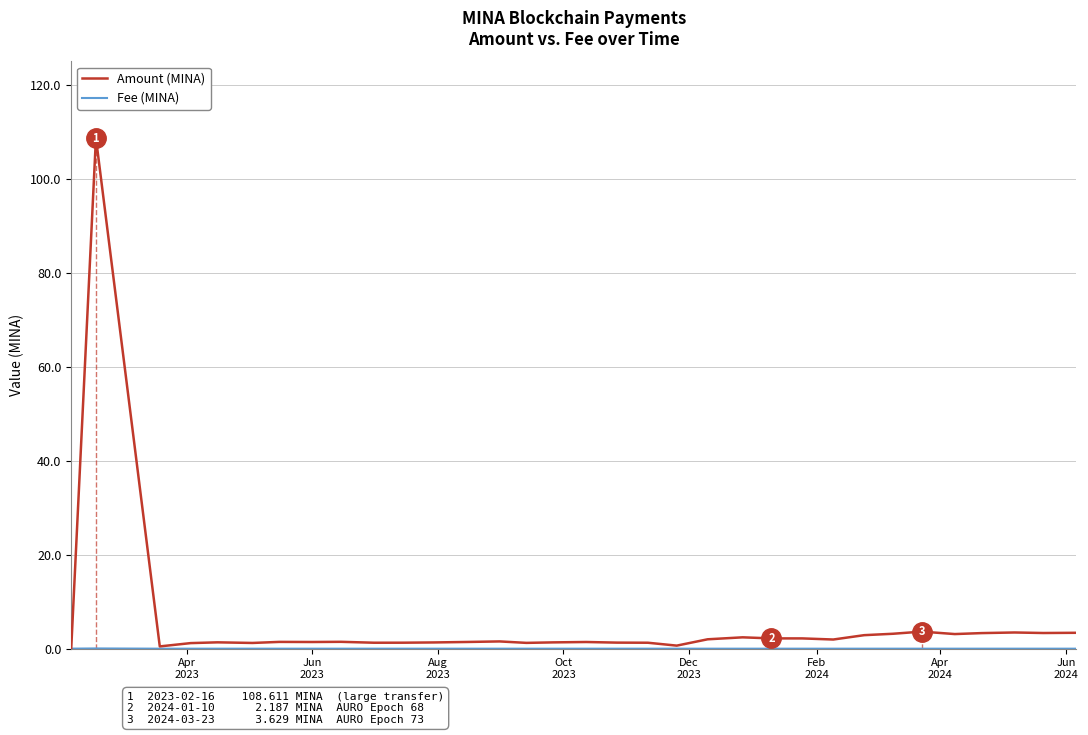

How many times do Amount (MINA) and Fee (MINA) cross each other?

1